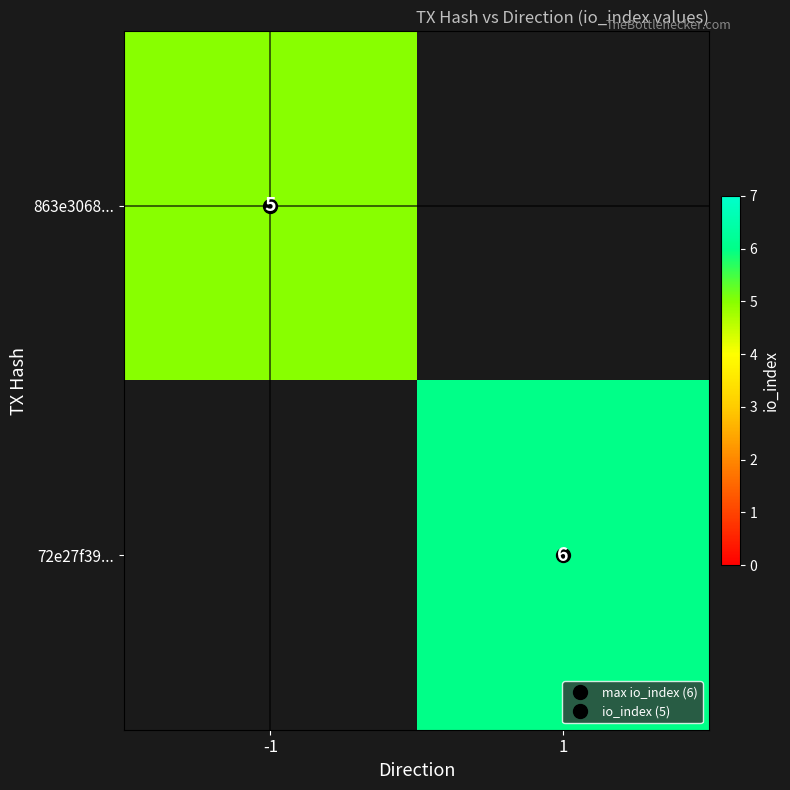

What is the smallest value displayed?

5.0